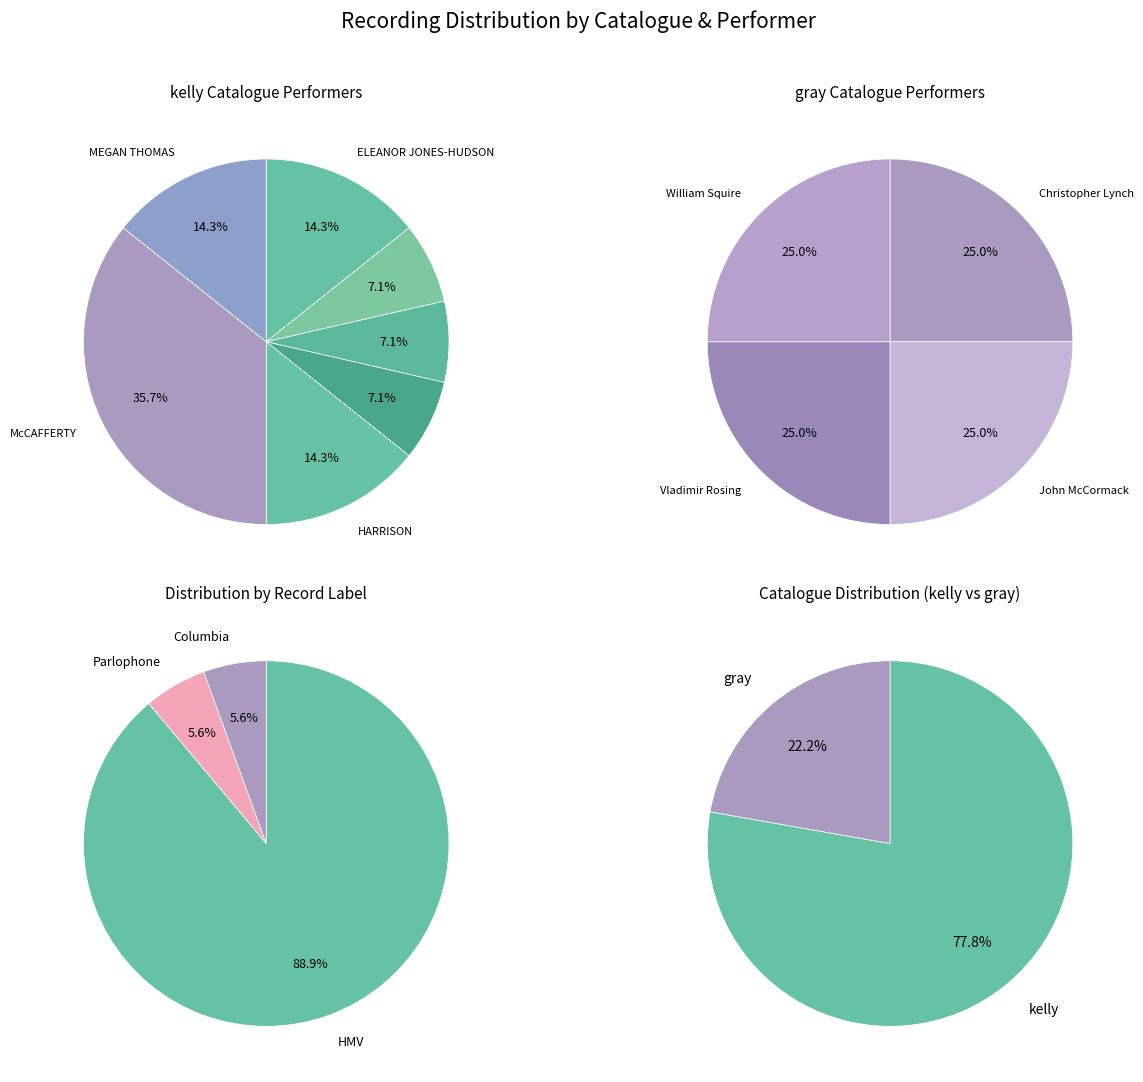

What percentage is the kelly slice, to the nearest percent?

78%